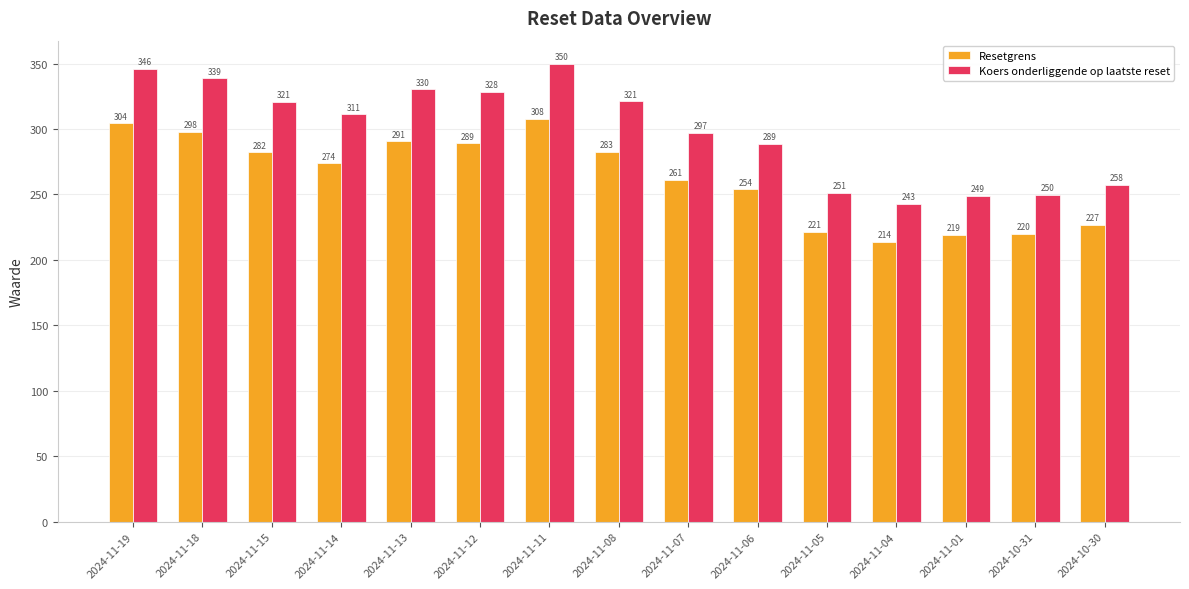

What is the approximate value of Koers onderliggende op laatste reset at 2024-11-05?

251.4